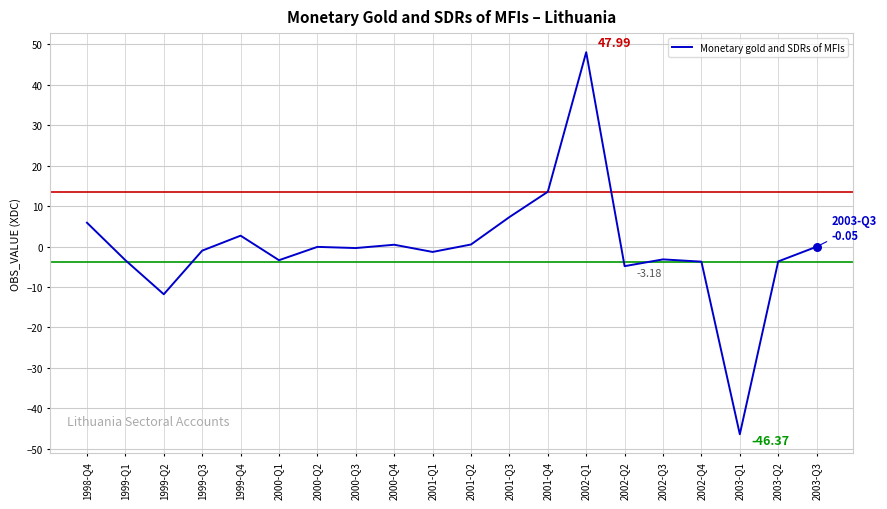

What is the change in value from 2000-Q4 to 2003-Q3?

-0.5